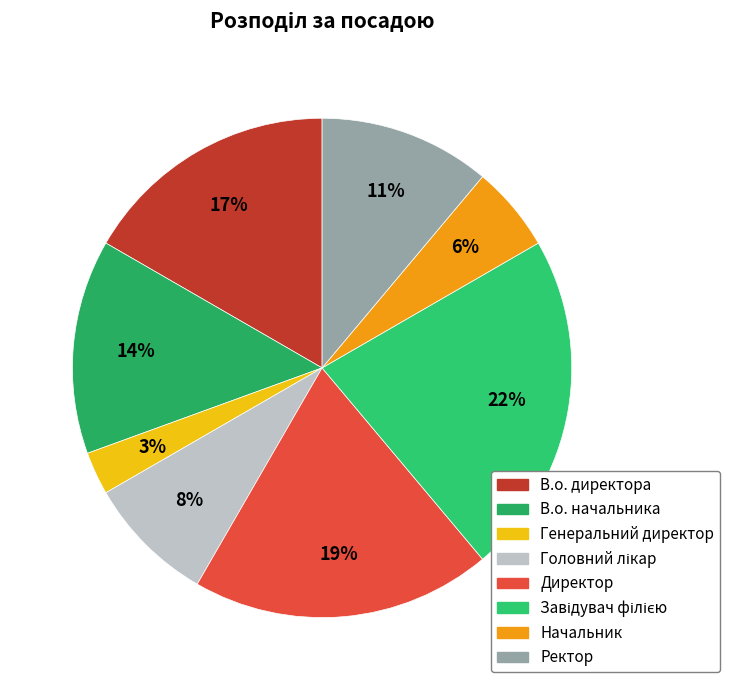

To the nearest percent, what is the difference between the В.о. директора and Головний лікар slice percentages?

8%